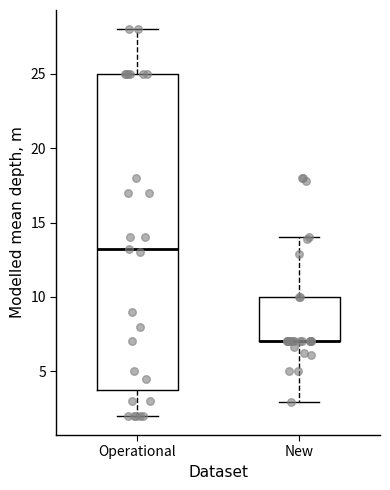

Reading left to right, read every box against the y-axis: the position of its median line, the range the box covers, and the ends of its whiskers. The values are not printed on the chart, so give them approximately, as read against the axis.

Operational: median 13, box 4 to 25, whiskers 2 to 28
New: median 7 (drawn on the box's lower edge), box 7 to 10, whiskers 3 to 14